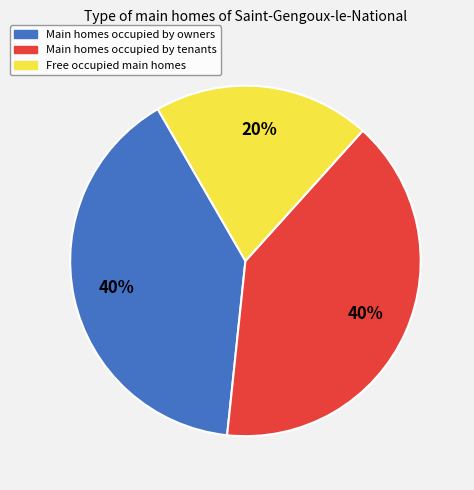

Does any single category account for the majority?

No